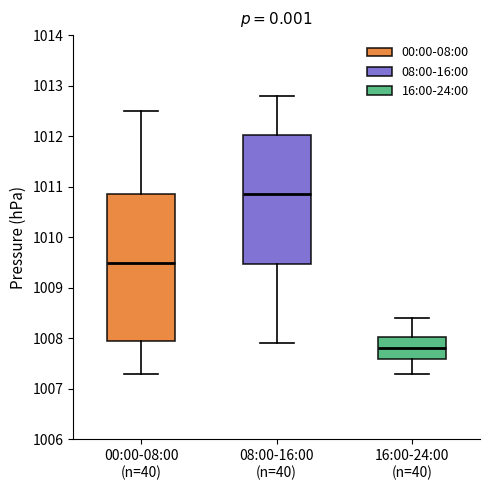

Which box's median line is the lowest?

16:00-24:00 (n=40)